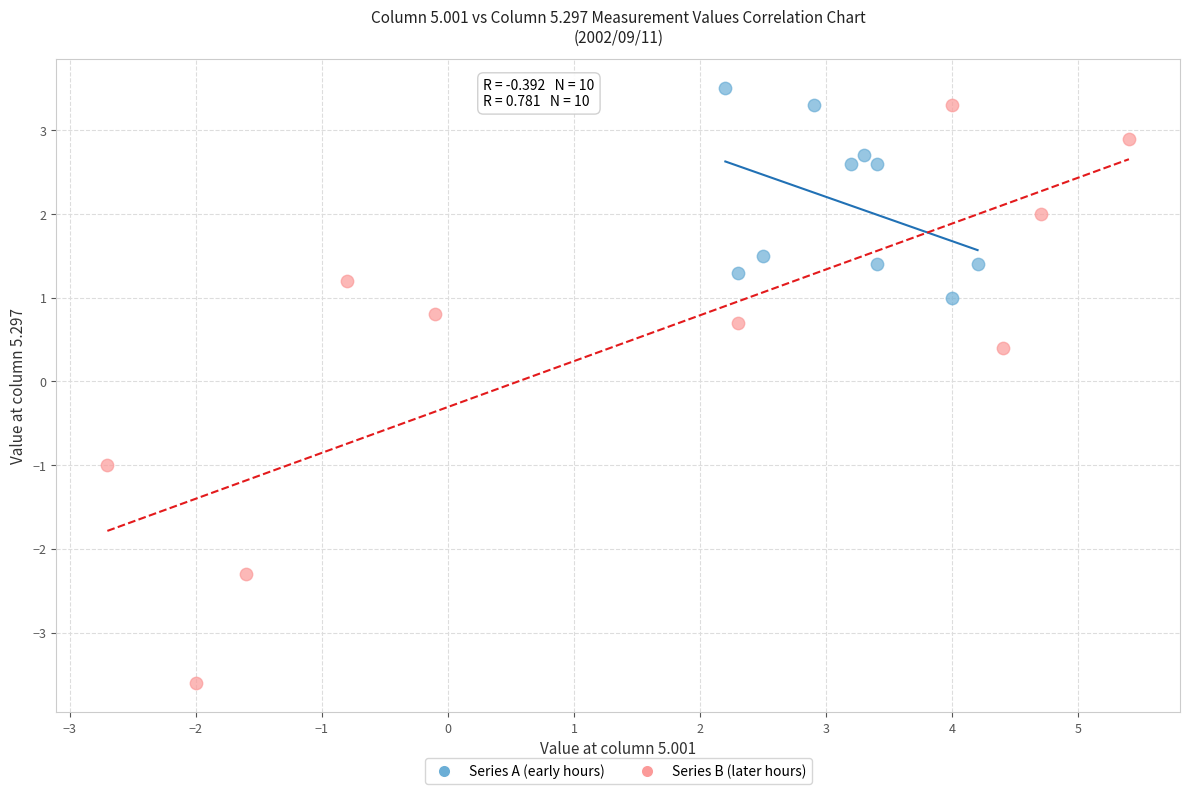

Which series reaches the minimum Y coordinate?

Series B (later hours)